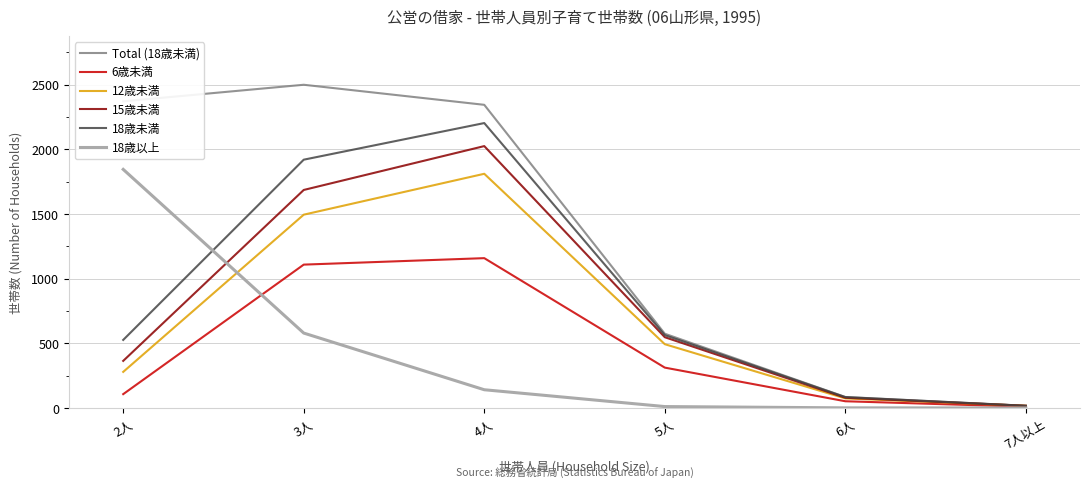

At which category is the sum across all series the highest?

4人